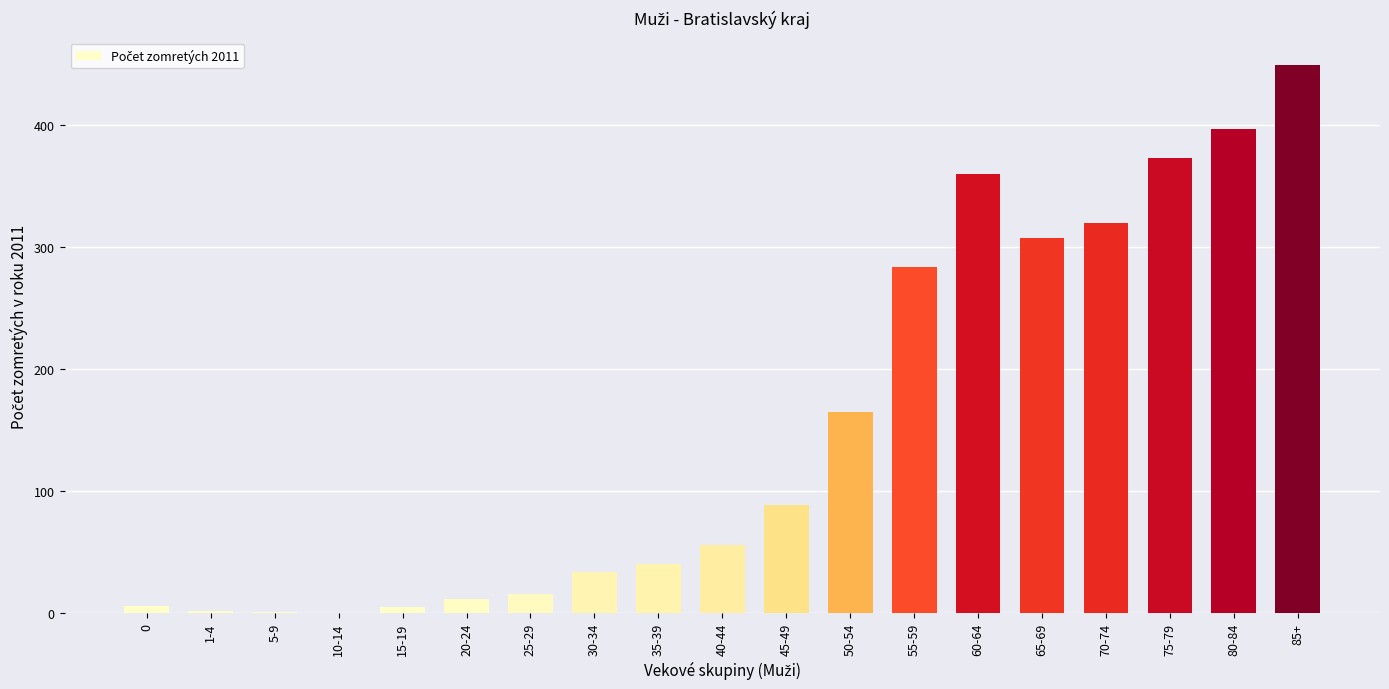

What is the average value?

153